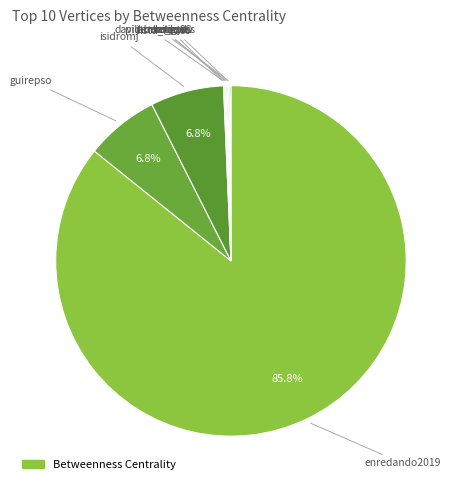

Does any single category account for the majority?

Yes